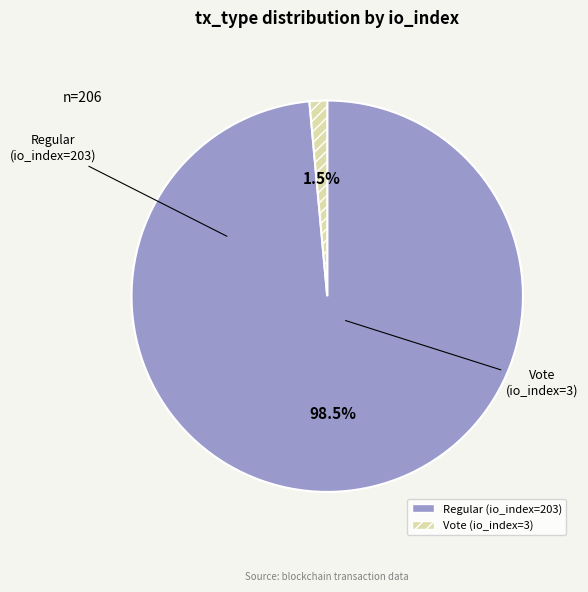

Is it true that Vote (io_index=3) is 10% of the pie?

False